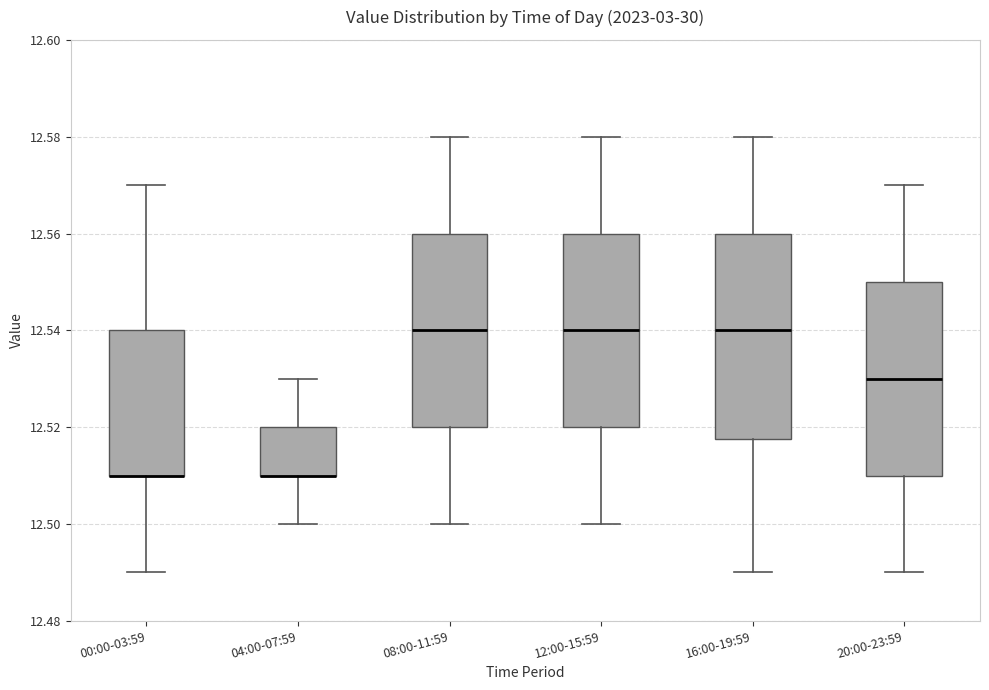

Where is the upper edge of the box for 16:00-19:59 on the y-axis? The values are not printed on the chart, so give them approximately, as read against the axis.

12.560